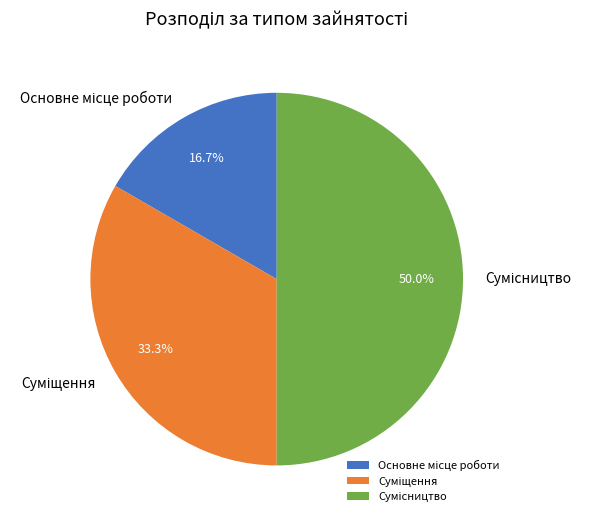

Does any single category account for the majority?

No